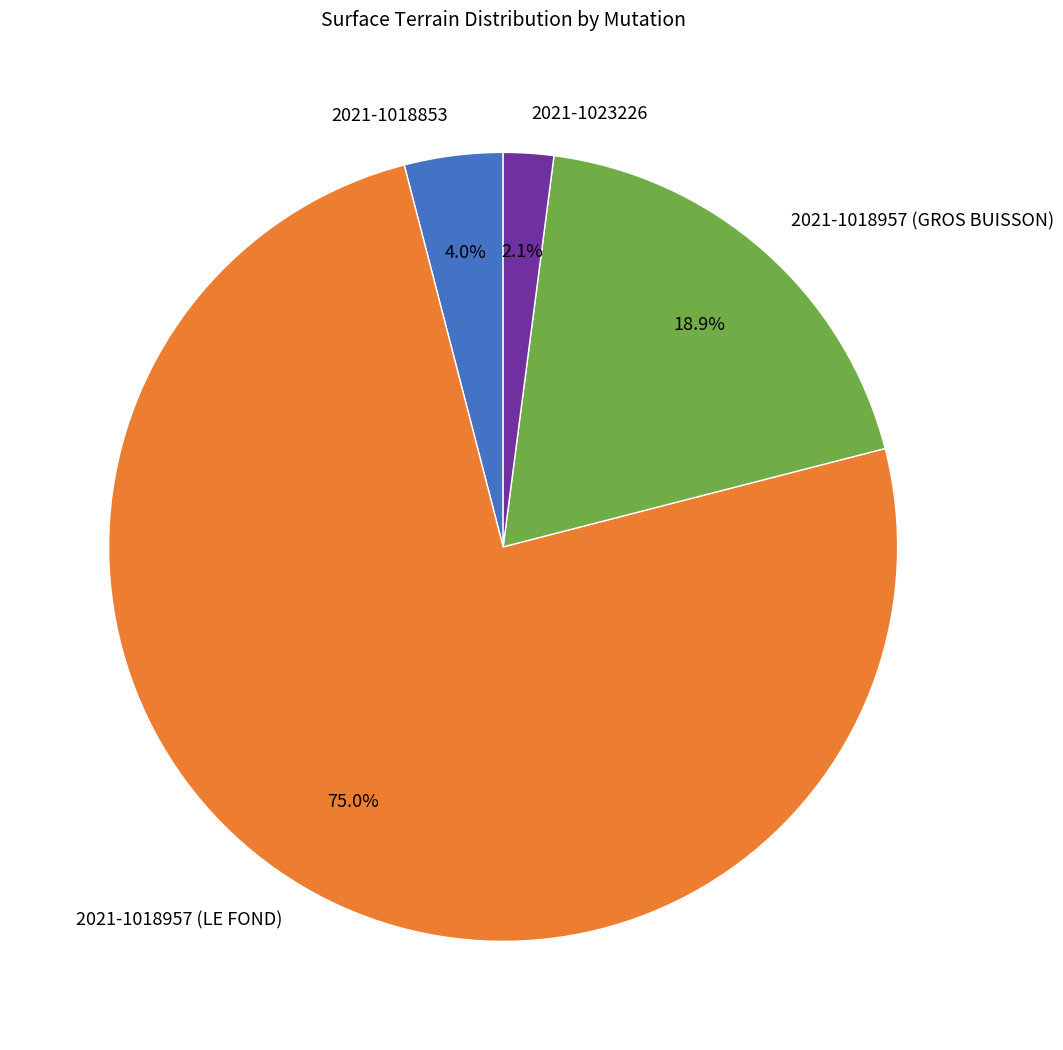

What is the smallest slice in the pie chart?

2021-1023226